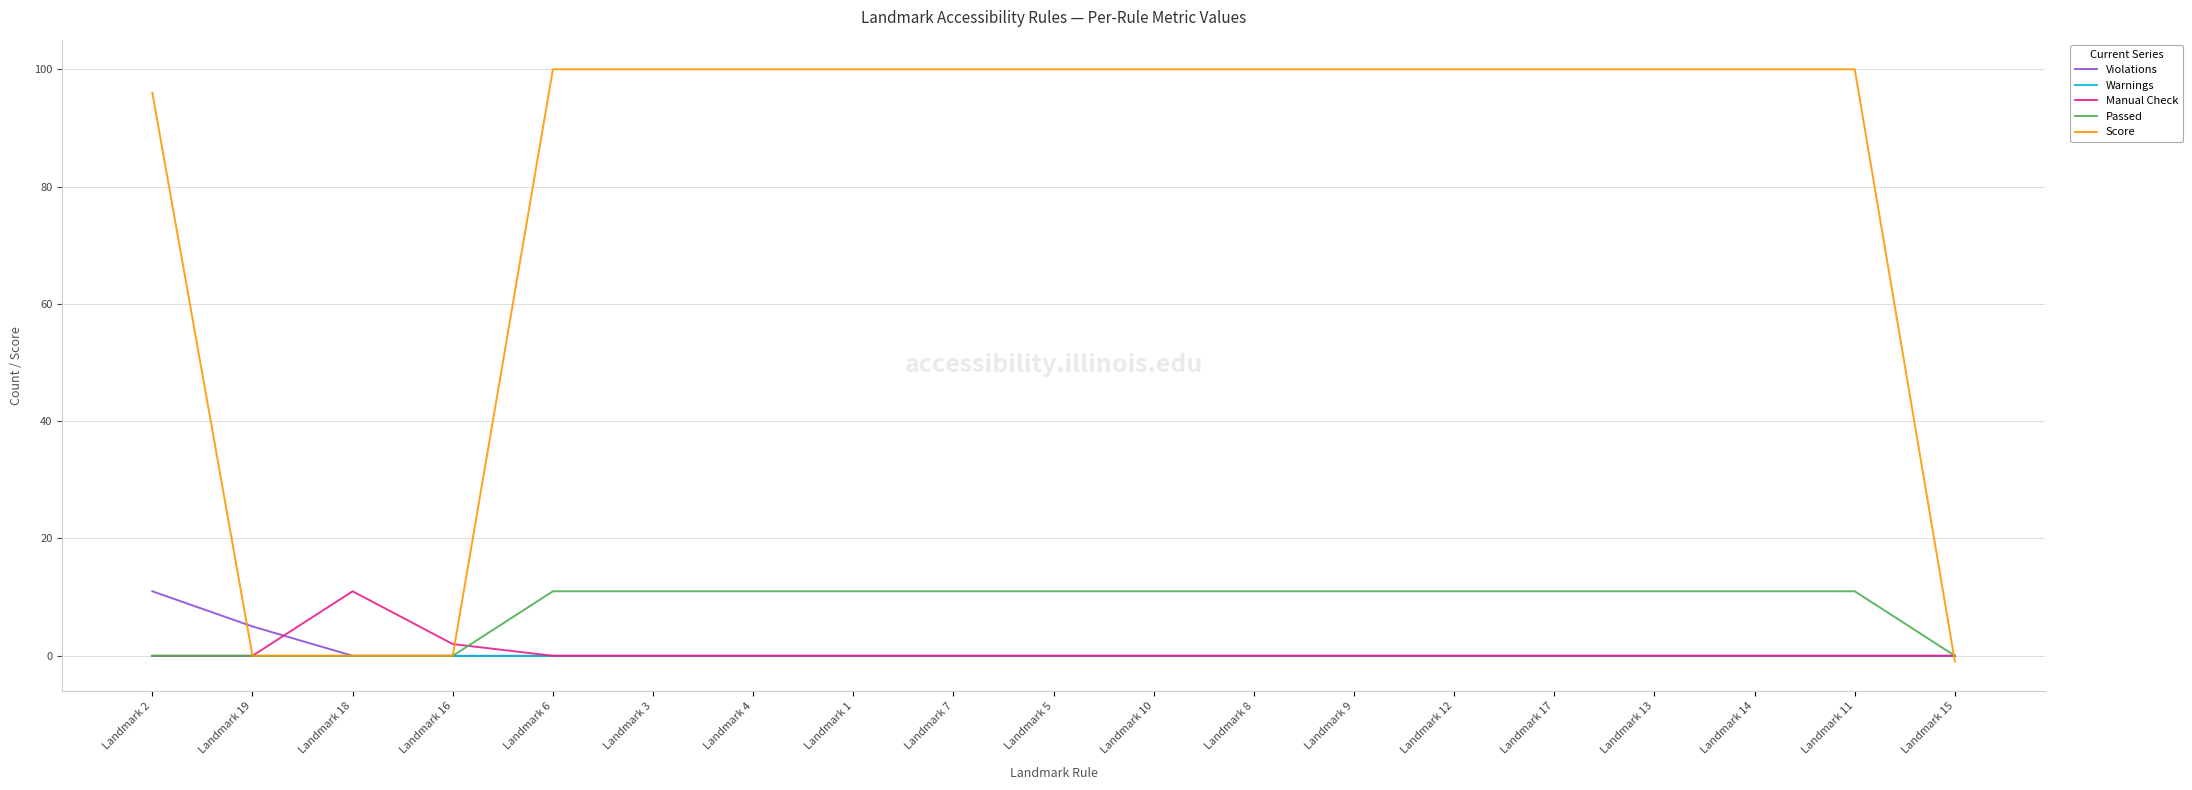

What is the sum of the Manual Check values at Landmark 16 and Landmark 10?

2